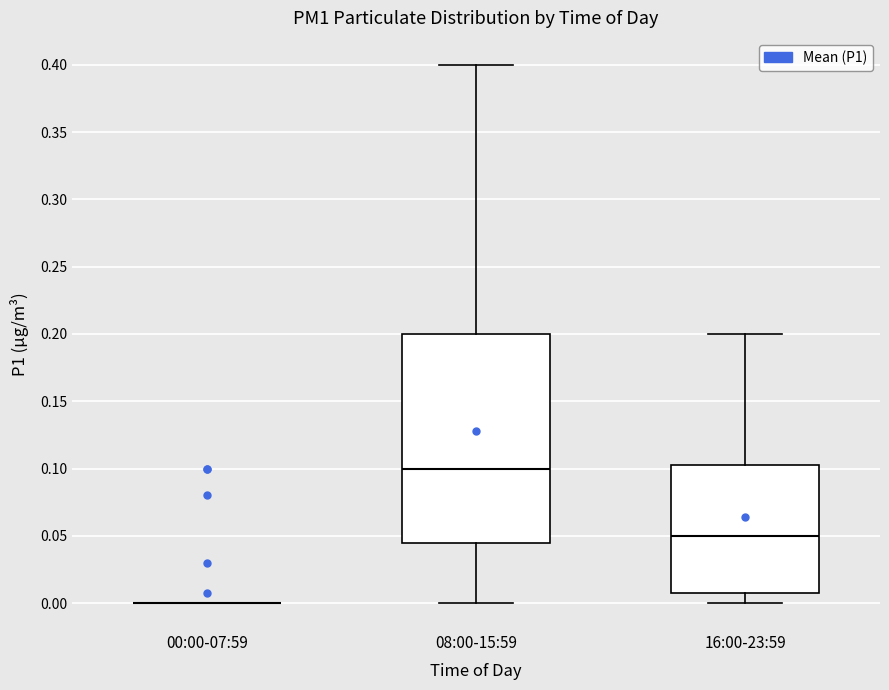

Comparing the boxes themselves (not the whiskers), which one is the tallest?

08:00-15:59